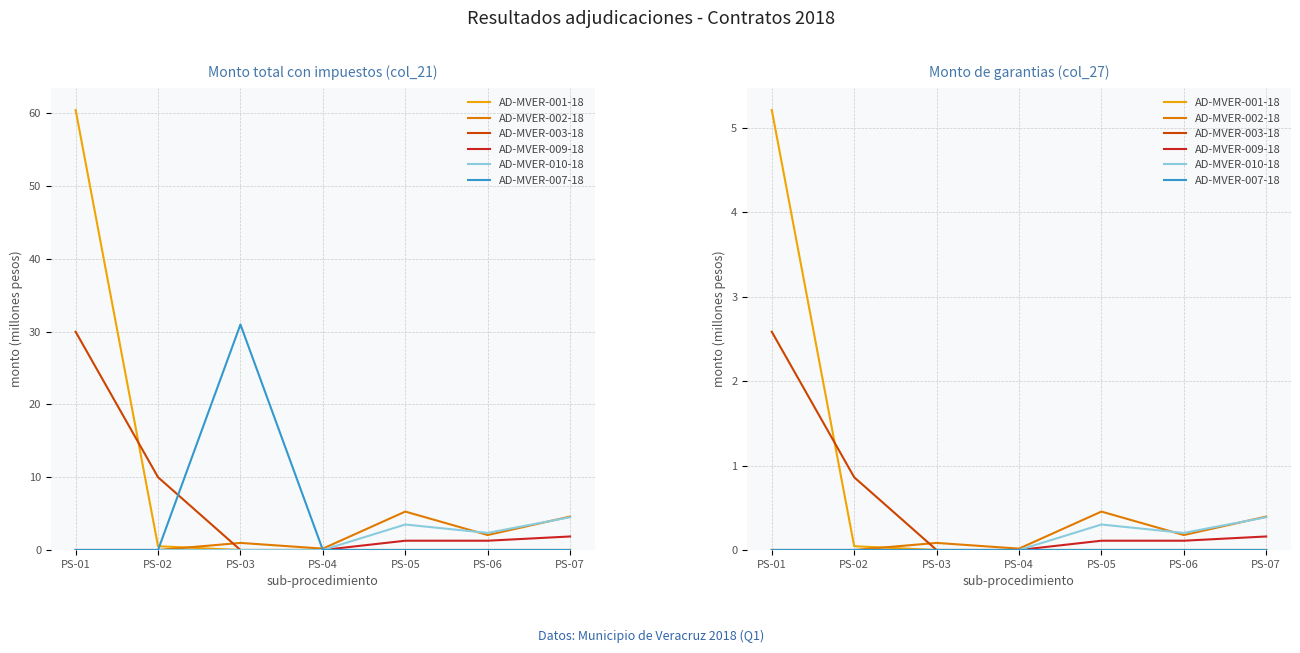

How many AD-MVER-010-18 values are between 0 and 1?

7